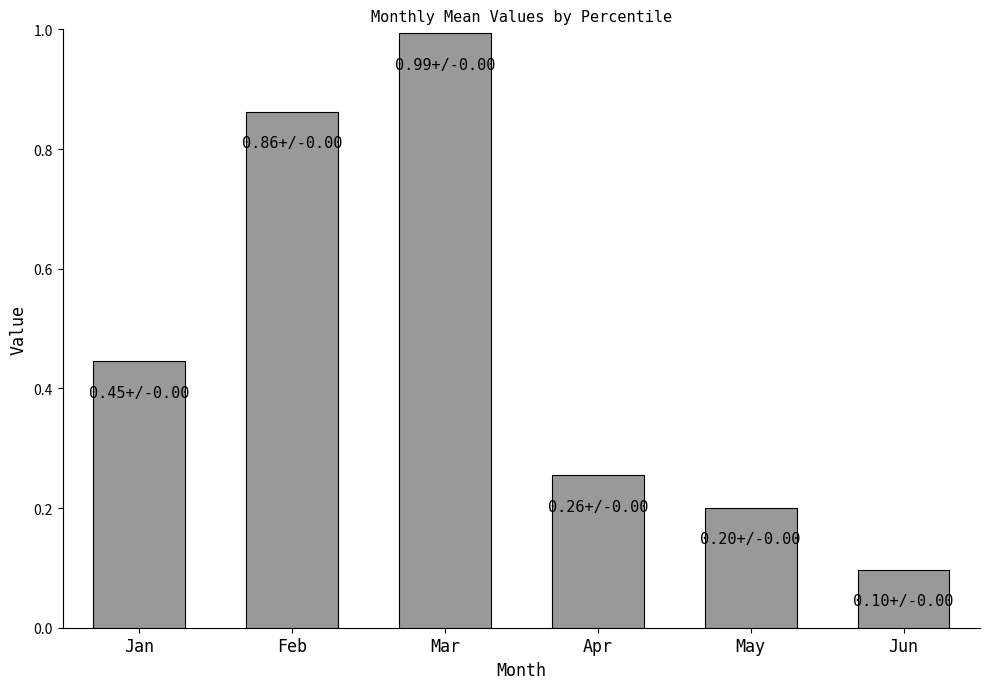

What is the change in value from Feb to Apr?

-0.6